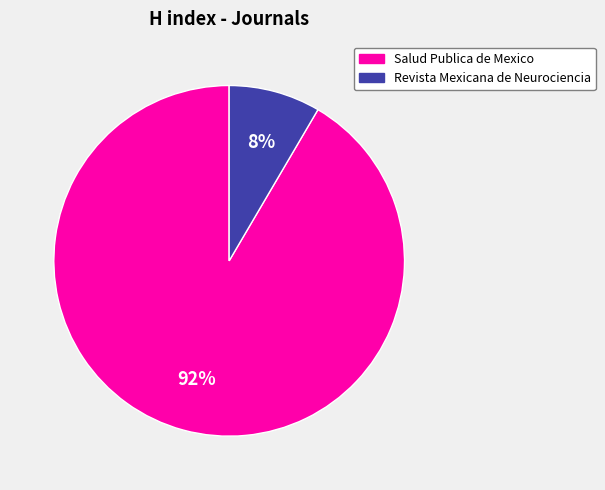

To the nearest percent, what is the combined percentage of Revista Mexicana de Neurociencia and Salud Publica de Mexico?

100%